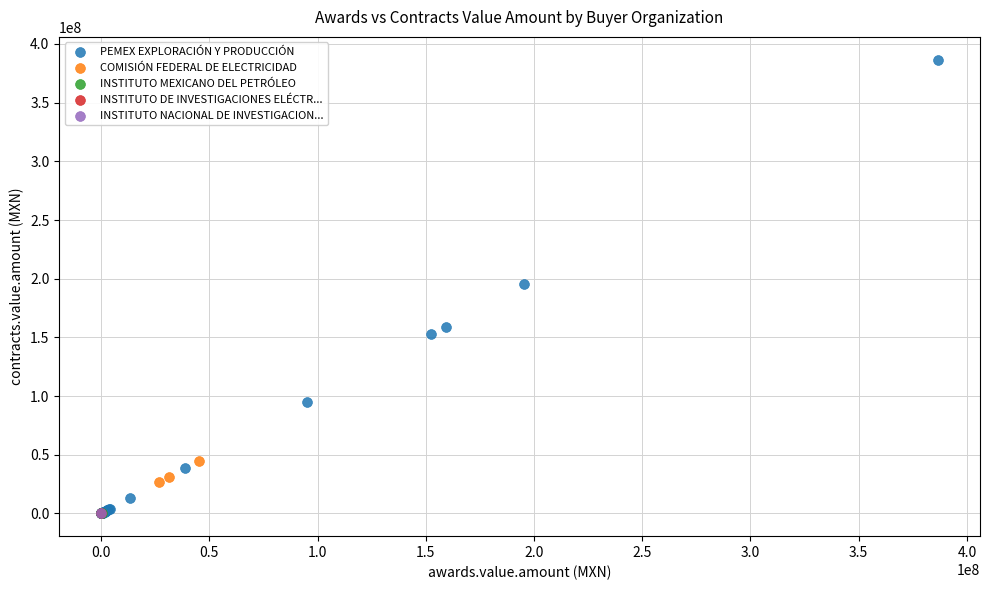

What are all the series names shown in the legend?

PEMEX EXPLORACIÓN Y PRODUCCIÓN, COMISIÓN FEDERAL DE ELECTRICIDAD, INSTITUTO MEXICANO DEL PETRÓLEO, INSTITUTO DE INVESTIGACIONES ELÉCTR..., INSTITUTO NACIONAL DE INVESTIGACION...